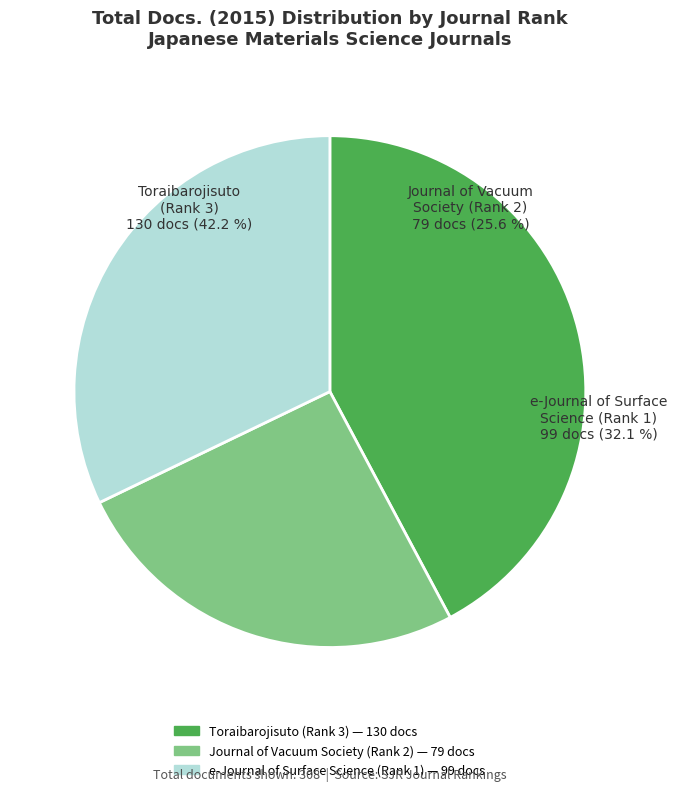

How many segments does this pie chart have?

3